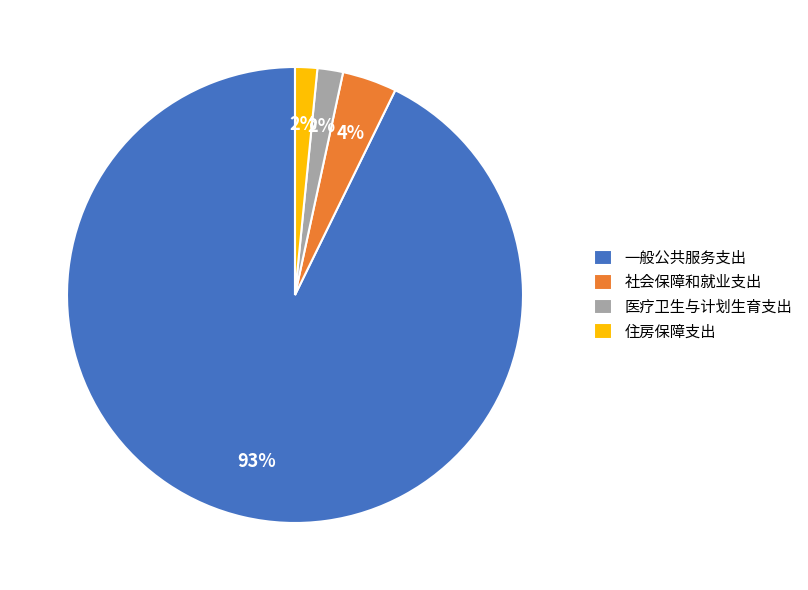

To the nearest percent, what is the difference between the 社会保障和就业支出 and 住房保障支出 slice percentages?

2%